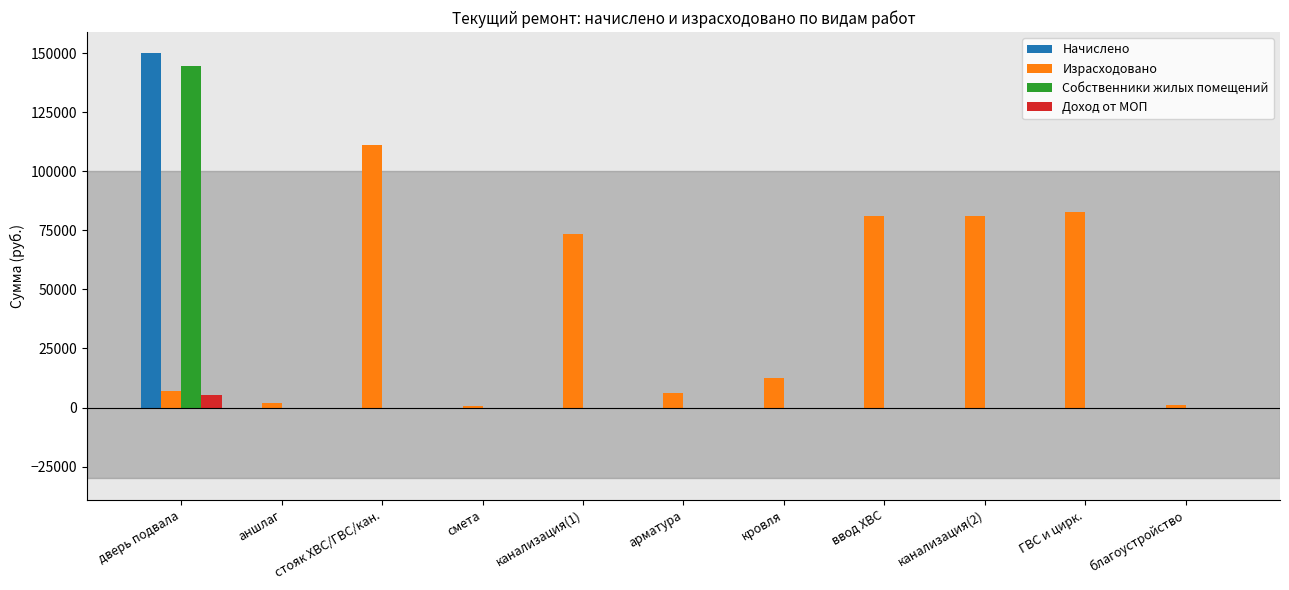

Are the bars grouped side by side (vs. stacked)?

Yes